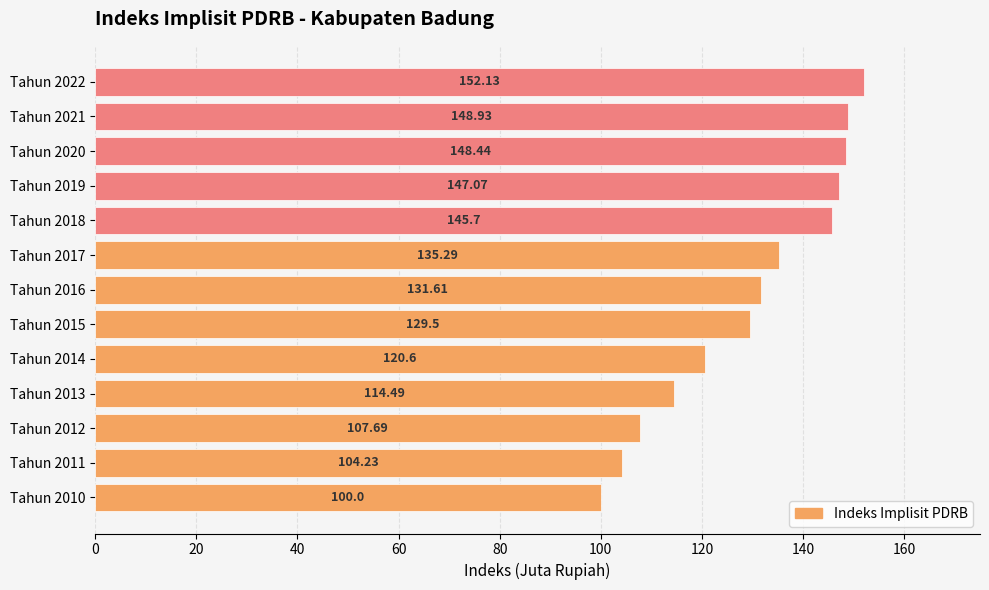

What is the change in value from Tahun 2012 to Tahun 2022?

+44.4